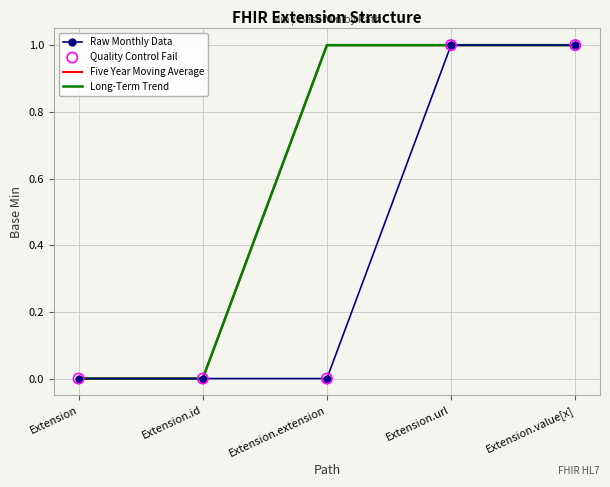

Which series has the largest total across all categories?

Five Year Moving Average